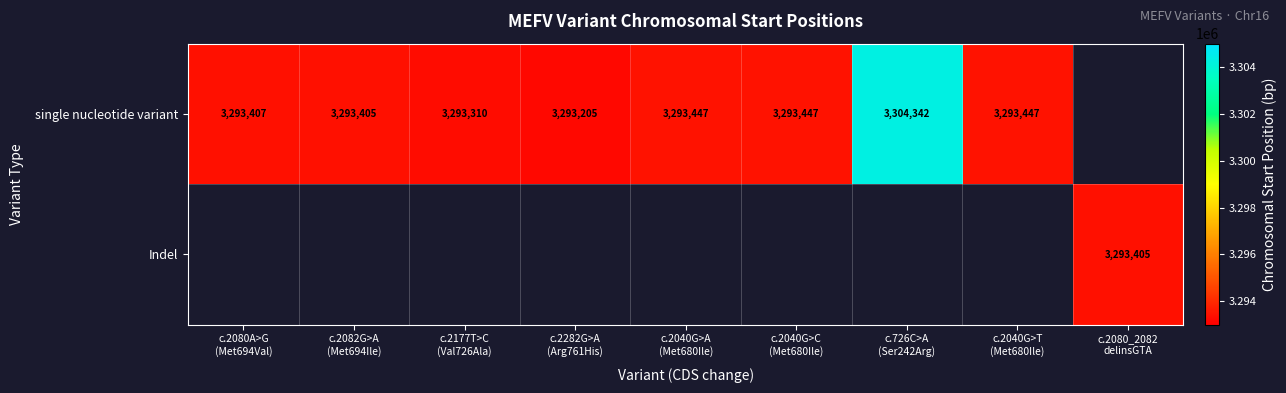

The single nucleotide variant series shows 736318.7 at c.2177T>C (Val726Ala). True or false?

False